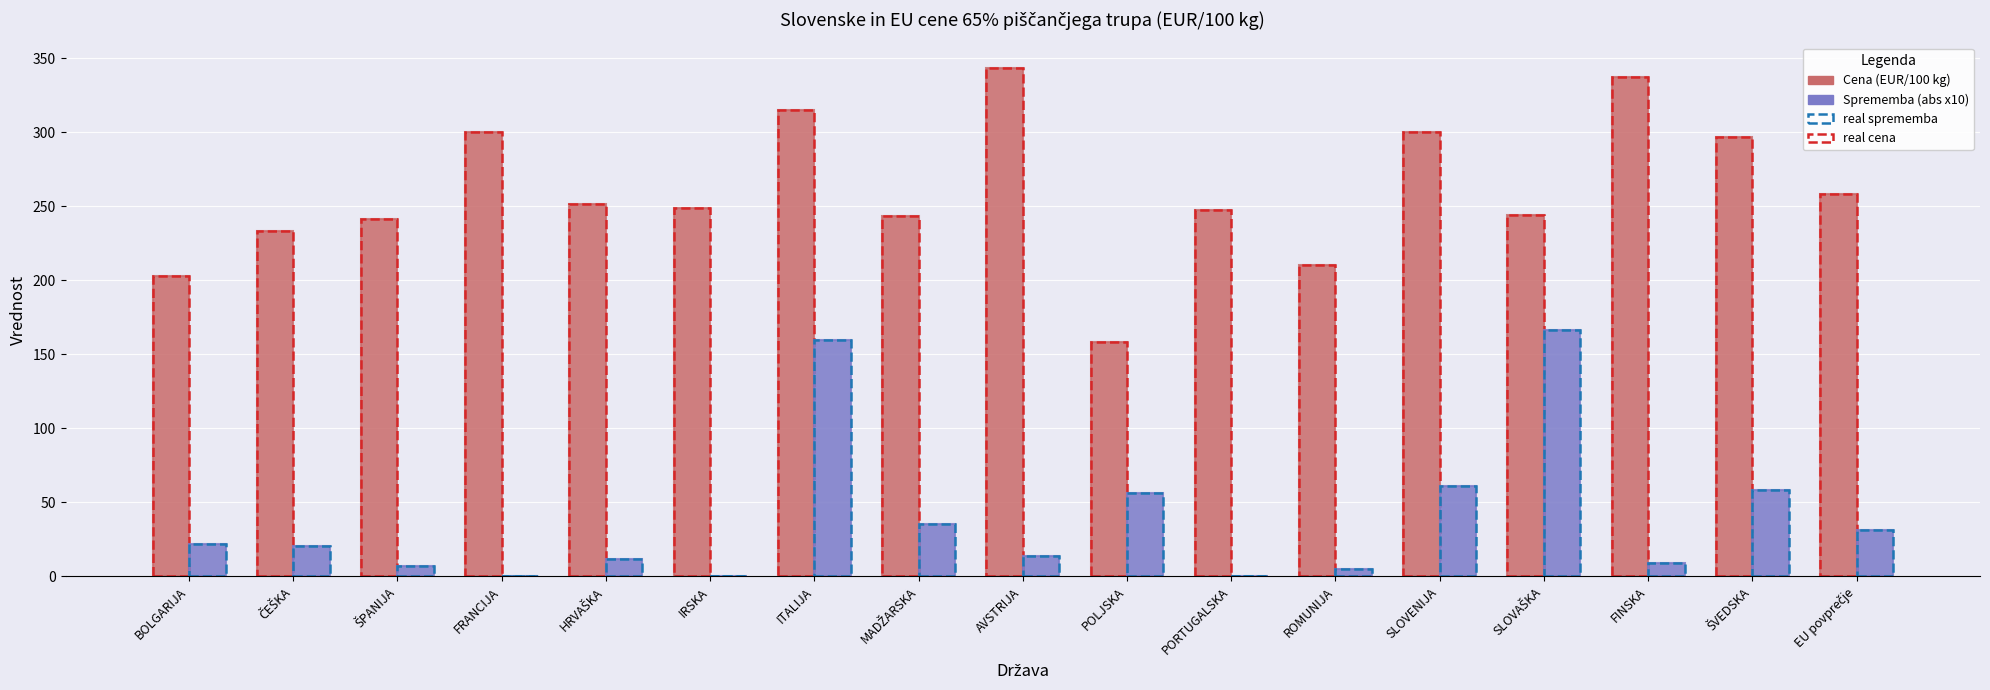

What is the maximum value shown in the chart?

343.5